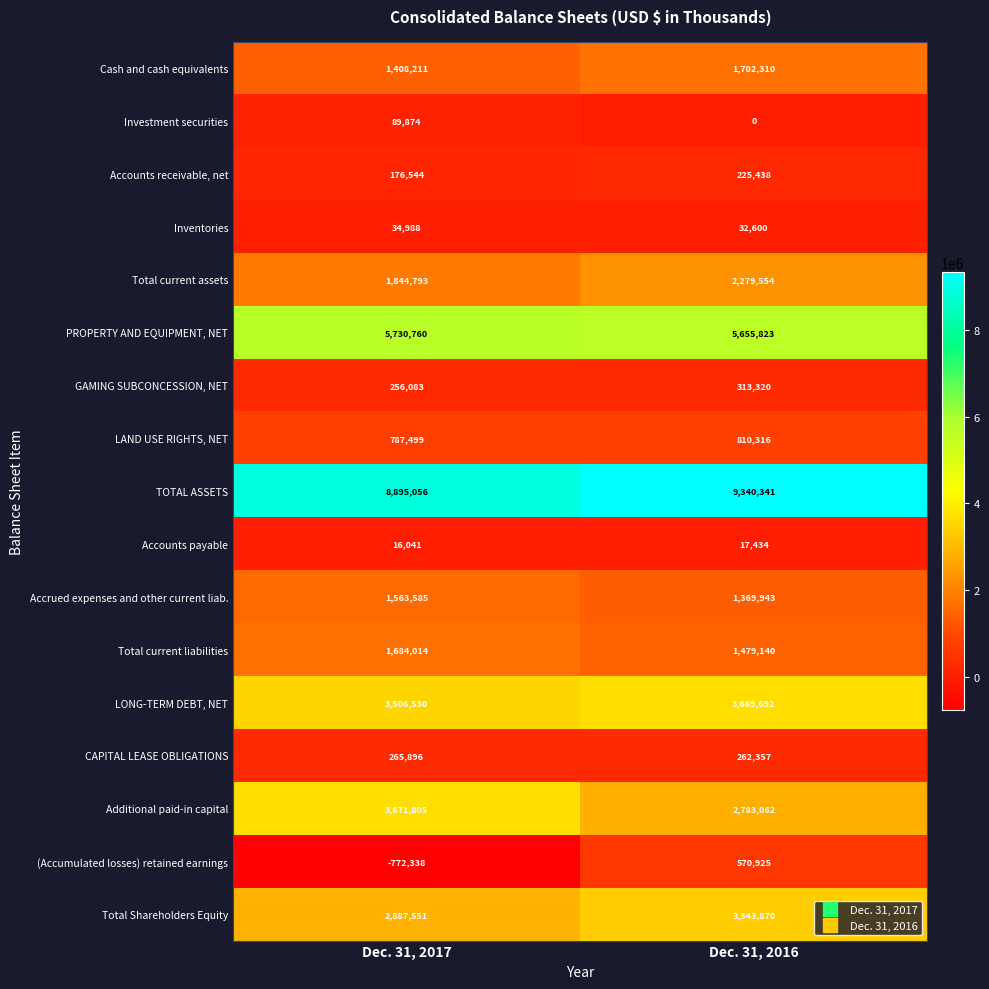

What is the lowest value of the Additional paid-in capital series?

2783062